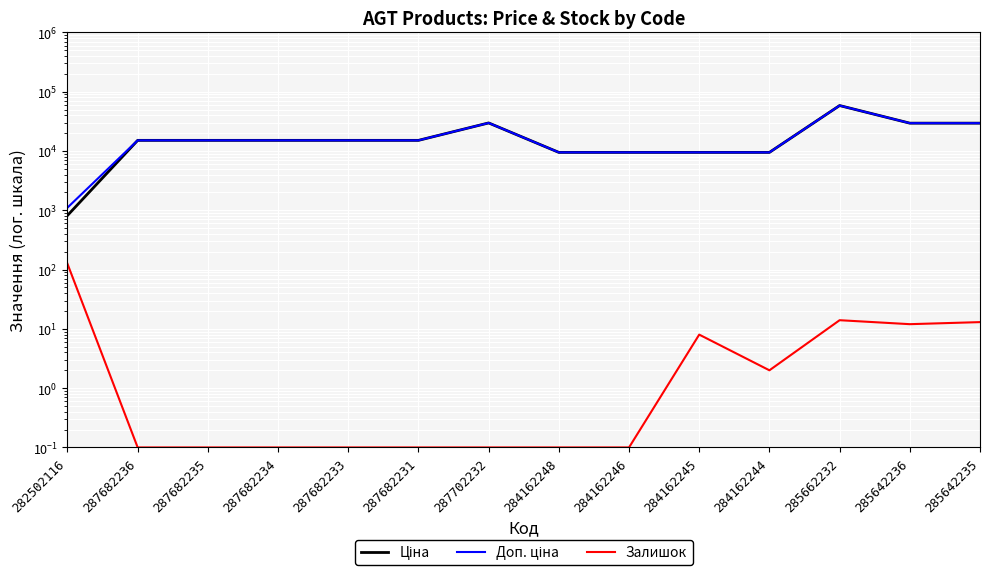

What is the maximum value shown in the chart?

58426.5